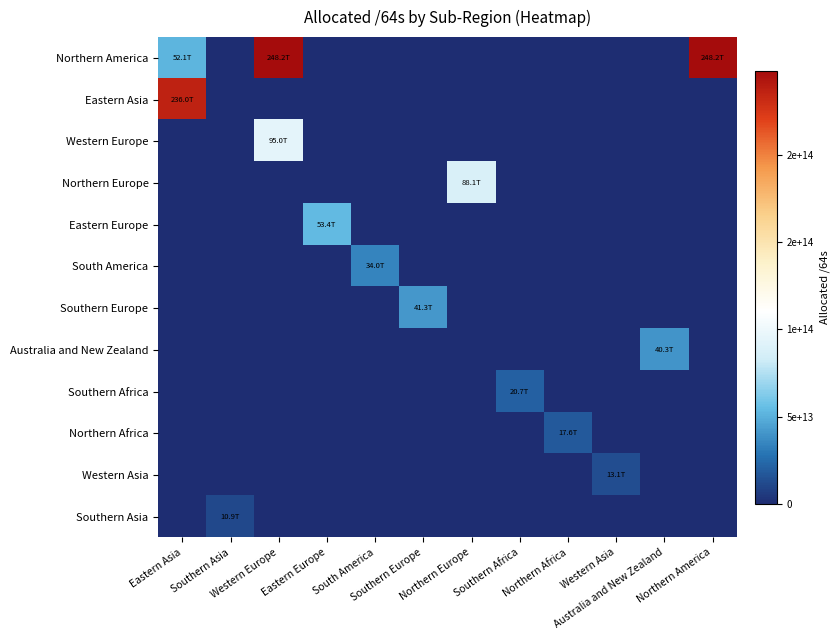

Rank the series by their maximum value, from lowest to highest.

Southern Asia, Western Asia, Northern Africa, Southern Africa, South America, Australia and New Zealand, Southern Europe, Eastern Europe, Northern Europe, Western Europe, Eastern Asia, Northern America